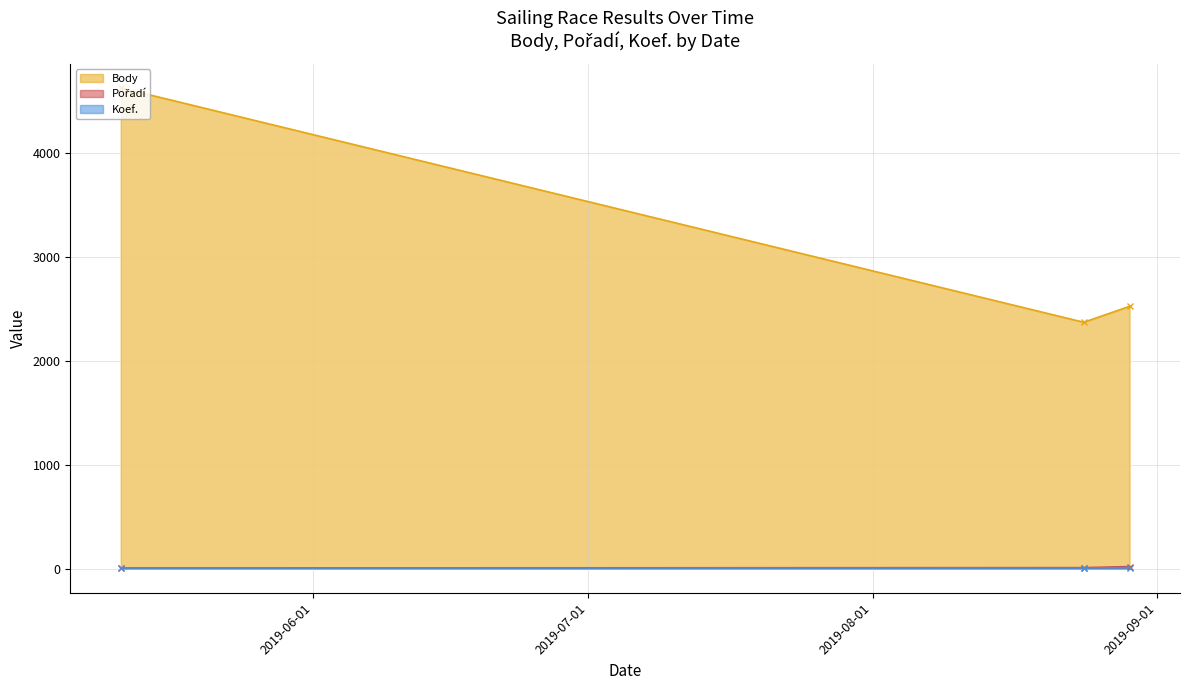

Which series has the widest spread of values?

Body